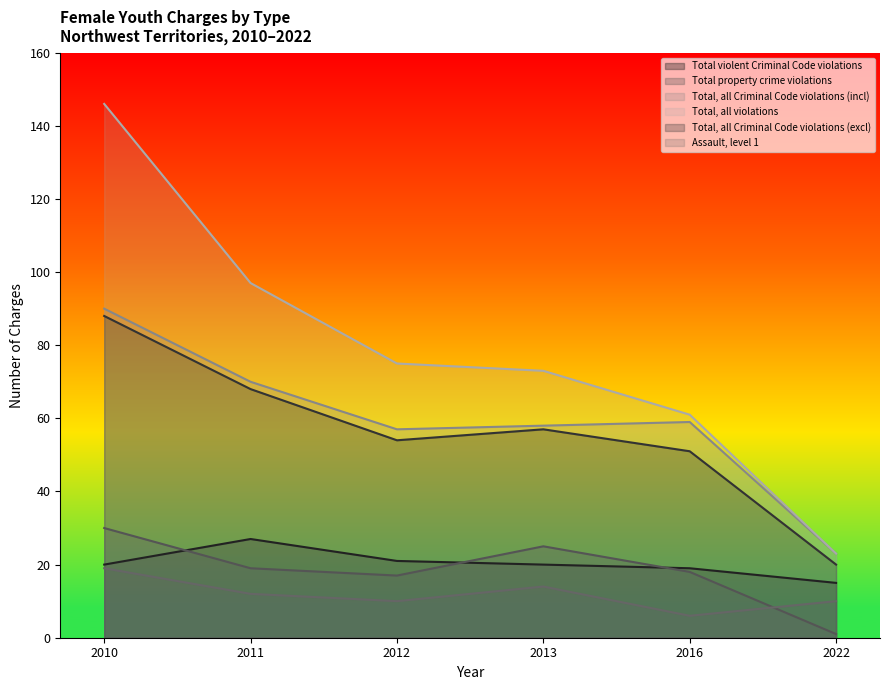

Read the Total violent Criminal Code violations value at 2016.

19